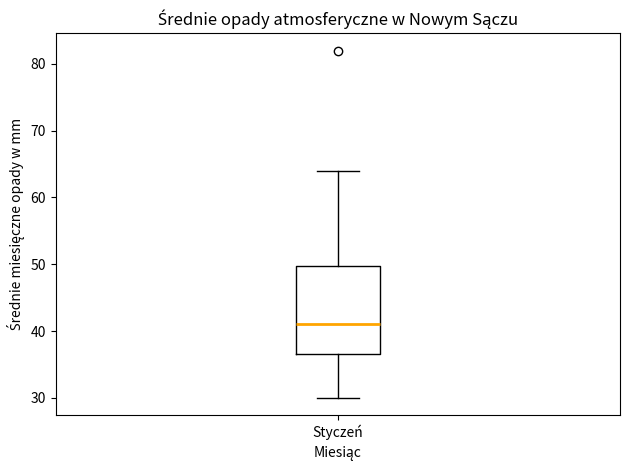

Where does the median line of the box for Styczeń sit on the y-axis? The values are not printed on the chart, so give them approximately, as read against the axis.

41